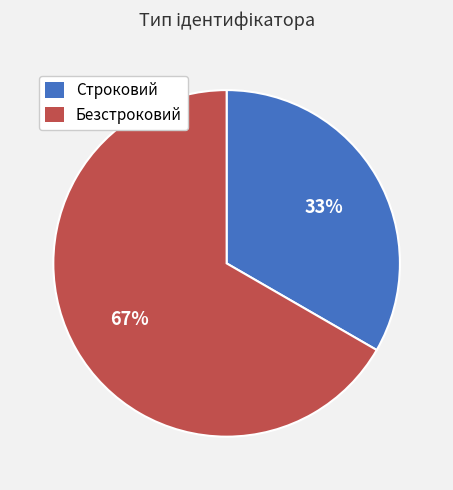

What is the ratio of the value at Строковий to the value at Безстроковий?

0.5